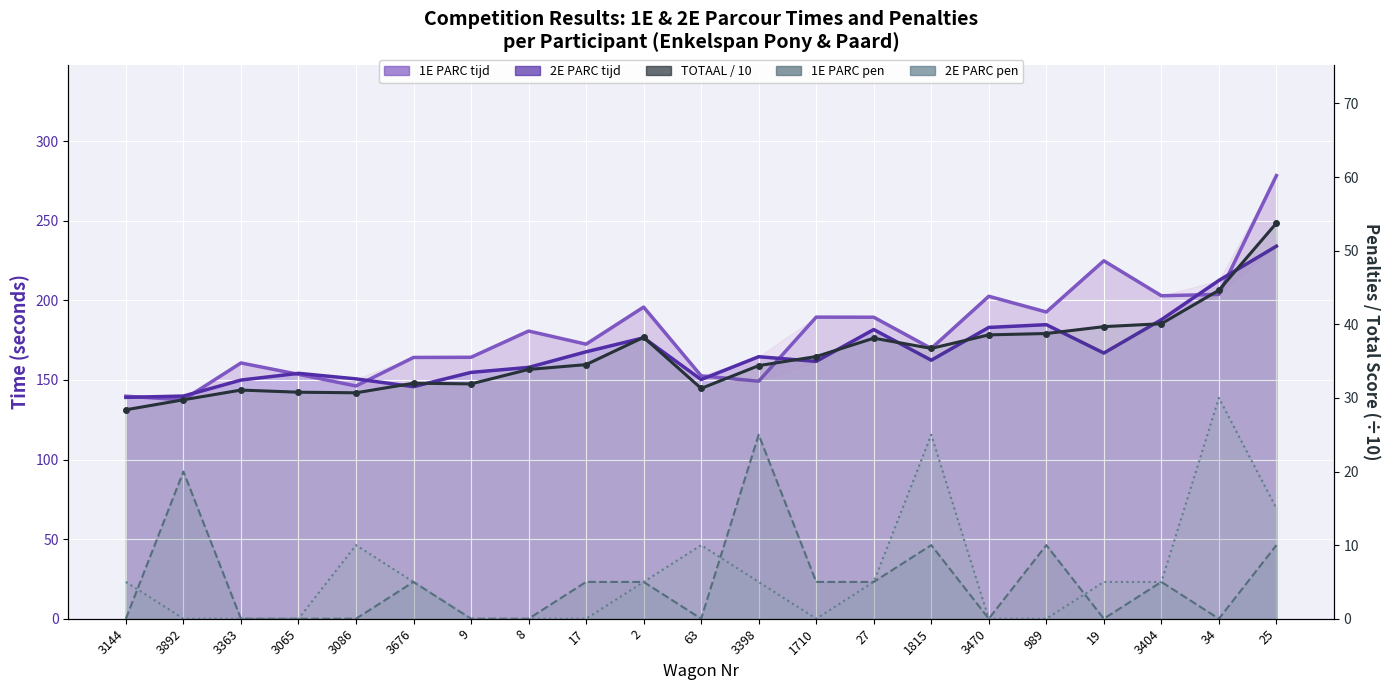

Reading right to left, what are all the values shown in this chart?

1E PARC tijd: 278.4	203.8	202.9	224.9	192.7	202.6	169.8	189.4	189.5	149.2	152.6	195.8	172.5	180.8	164.3	164.2	146.2	153.6	160.7	137.5	139.8
2E PARC tijd: 234.1	212.5	187.9	166.9	184.8	183.0	162.4	181.7	161.7	164.6	150.3	176.5	167.7	157.9	154.8	145.8	150.7	154.2	149.9	139.9	139.1
1E PARC pen: 10.0	0.0	5.0	0.0	10.0	0.0	10.0	5.0	5.0	25.0	0.0	5.0	5.0	0.0	0.0	5.0	0.0	0.0	0.0	20.0	0.0
2E PARC pen: 15.0	30.0	5.0	5.0	0.0	0.0	25.0	5.0	0.0	5.0	10.0	5.0	0.0	0.0	0.0	5.0	10.0	0.0	0.0	0.0	5.0
TOTAAL: 53.7	44.6	40.1	39.7	38.7	38.6	36.7	38.1	35.6	34.4	31.3	38.2	34.5	33.9	31.9	32.0	30.7	30.8	31.1	29.7	28.4